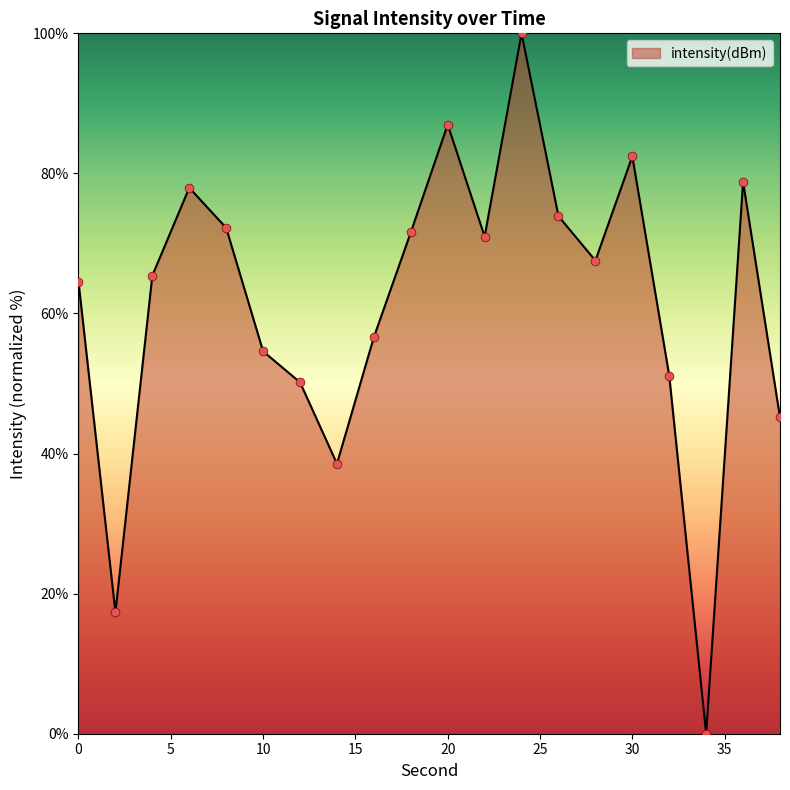

What is the difference between the maximum and minimum values?

100.0